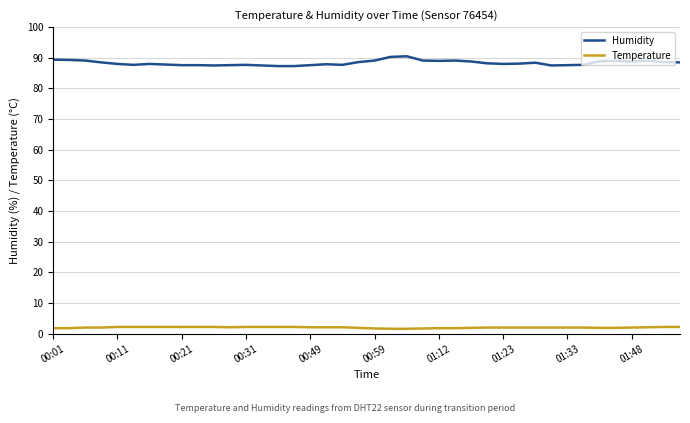

Which series has the largest range (max minus min)?

Humidity